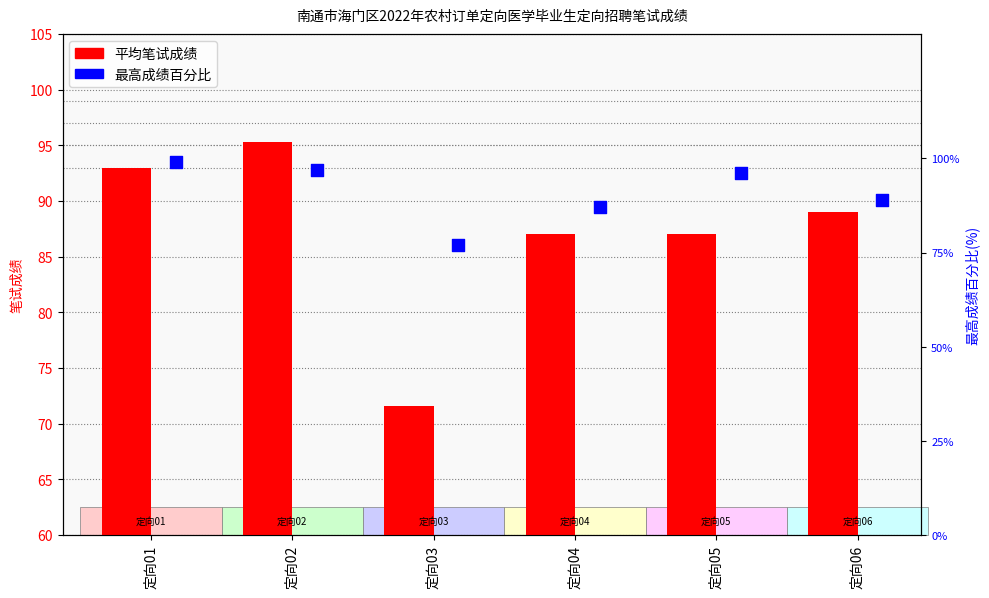

Is the value of 最高成绩百分比 at 定向03 greater than the value of 平均笔试成绩 at 定向04?

No